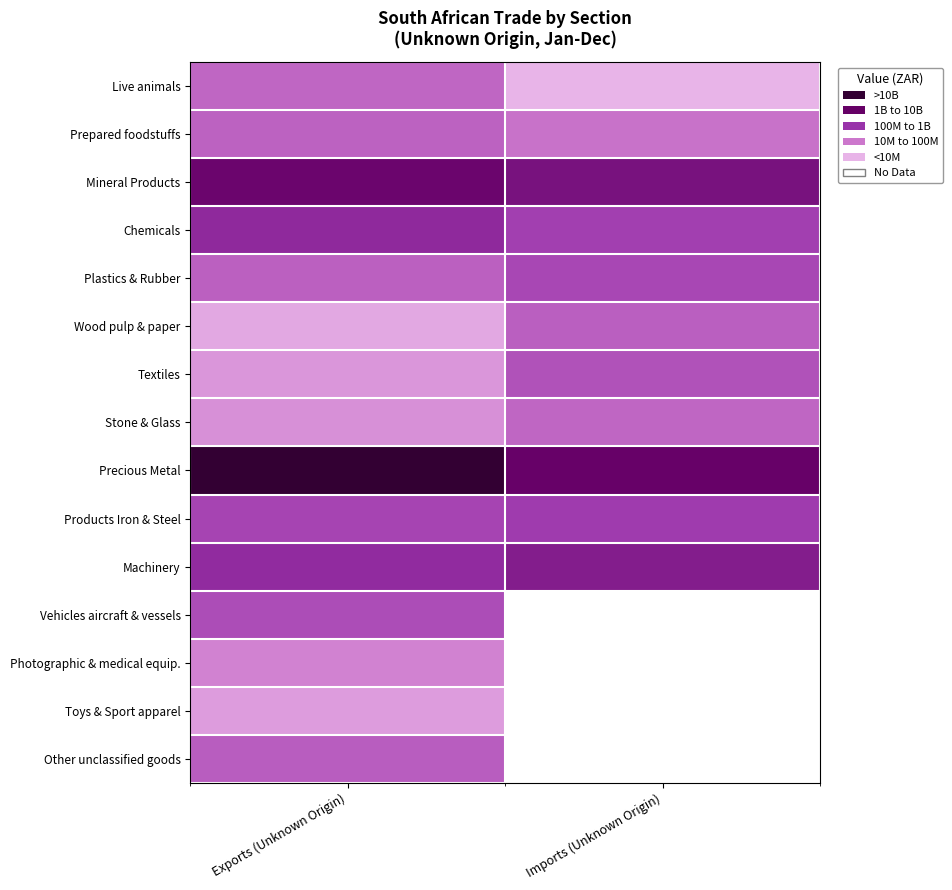

Is it true that Products Iron & Steel equals 7.6 at Imports (Unknown Origin)?

True